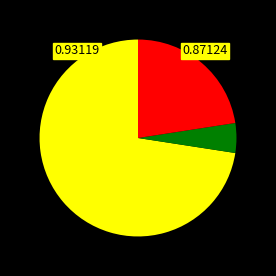

Is there a majority slice in this chart?

Yes